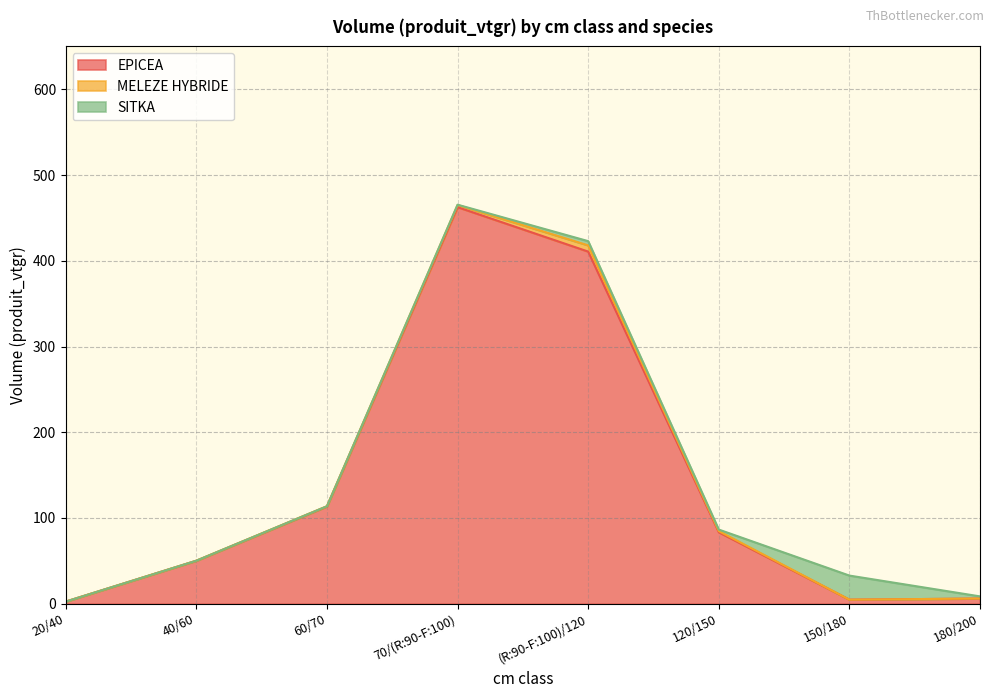

True or false: EPICEA has a value of 224.1 at (R:90-F:100)/120.

False